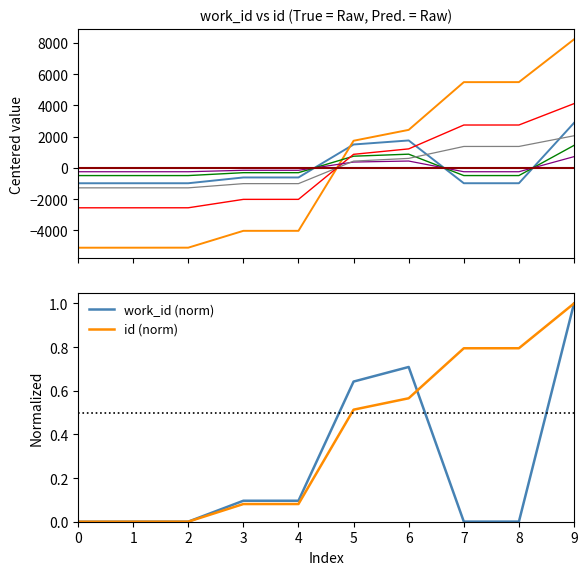

The value of work_id (norm) at 0 is 0.0. True or false?

True